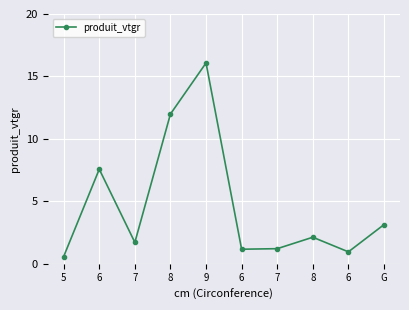

How many values are below 2?

5